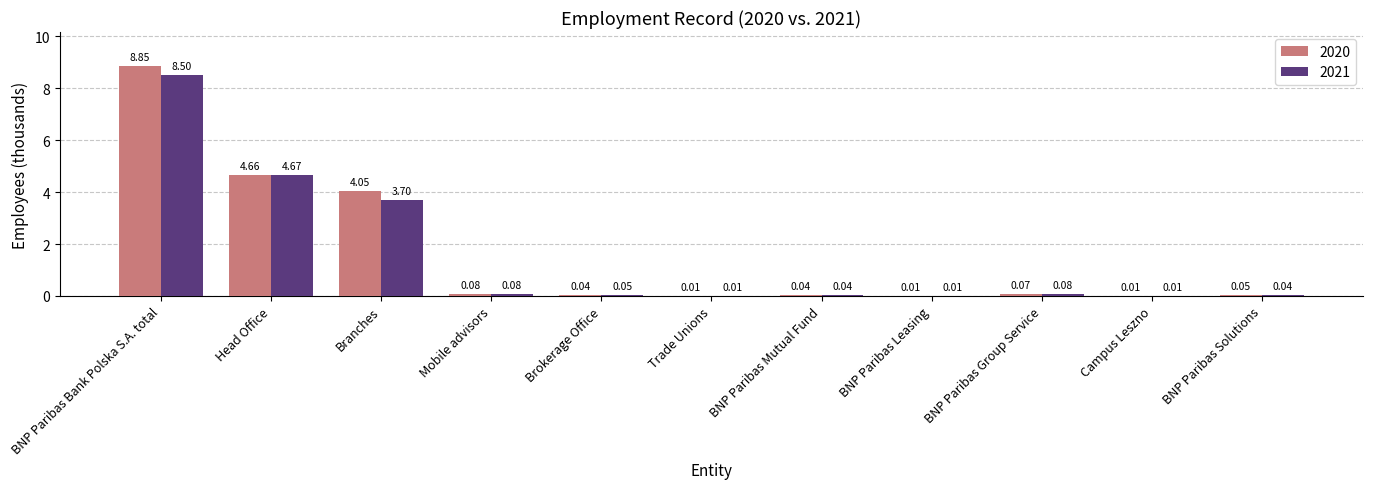

What is the highest value of the 2021 series?

8.5